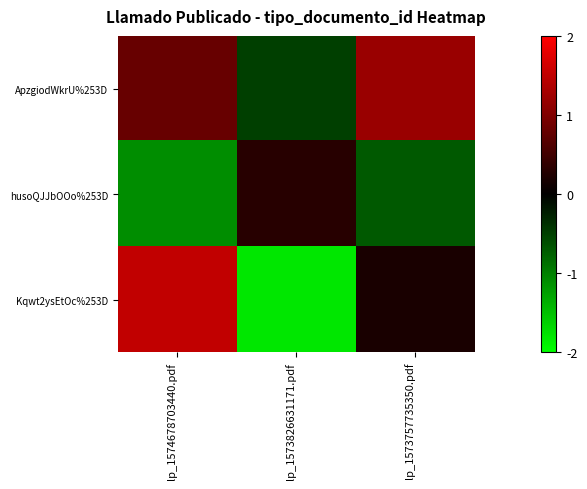

Reading left to right, transcribe all the data shown in this chart.

ApzgiodWkrU%253D: lp_1574678703440.pdf=0.8	lp_1573826631171.pdf=-0.5	lp_1573757735350.pdf=1.2
husoQJJbOOo%253D: lp_1574678703440.pdf=-1.1	lp_1573826631171.pdf=0.3	lp_1573757735350.pdf=-0.7
Kqwt2ysEtOc%253D: lp_1574678703440.pdf=1.5	lp_1573826631171.pdf=-1.8	lp_1573757735350.pdf=0.2